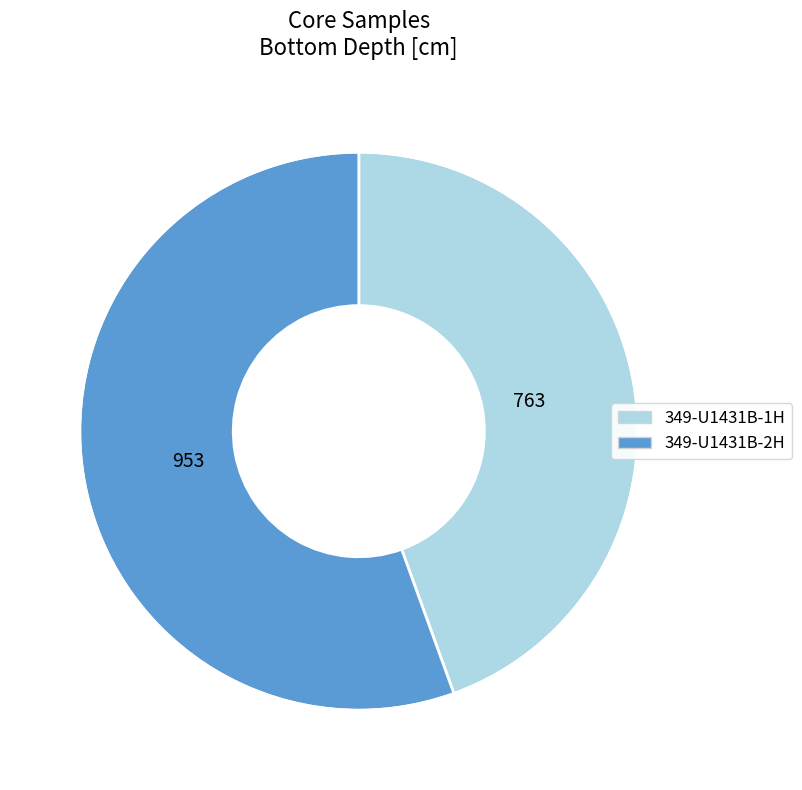

How many slices are in this pie chart?

2